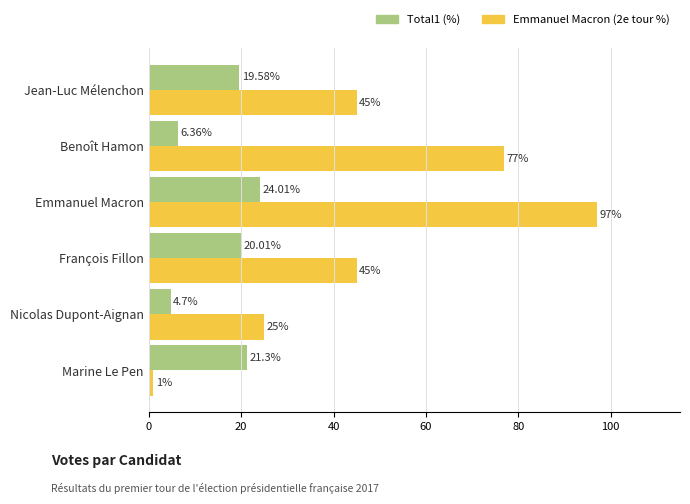

List the series in order of their overall mean, lowest first.

Total1 (%), Emmanuel Macron (2e tour %)